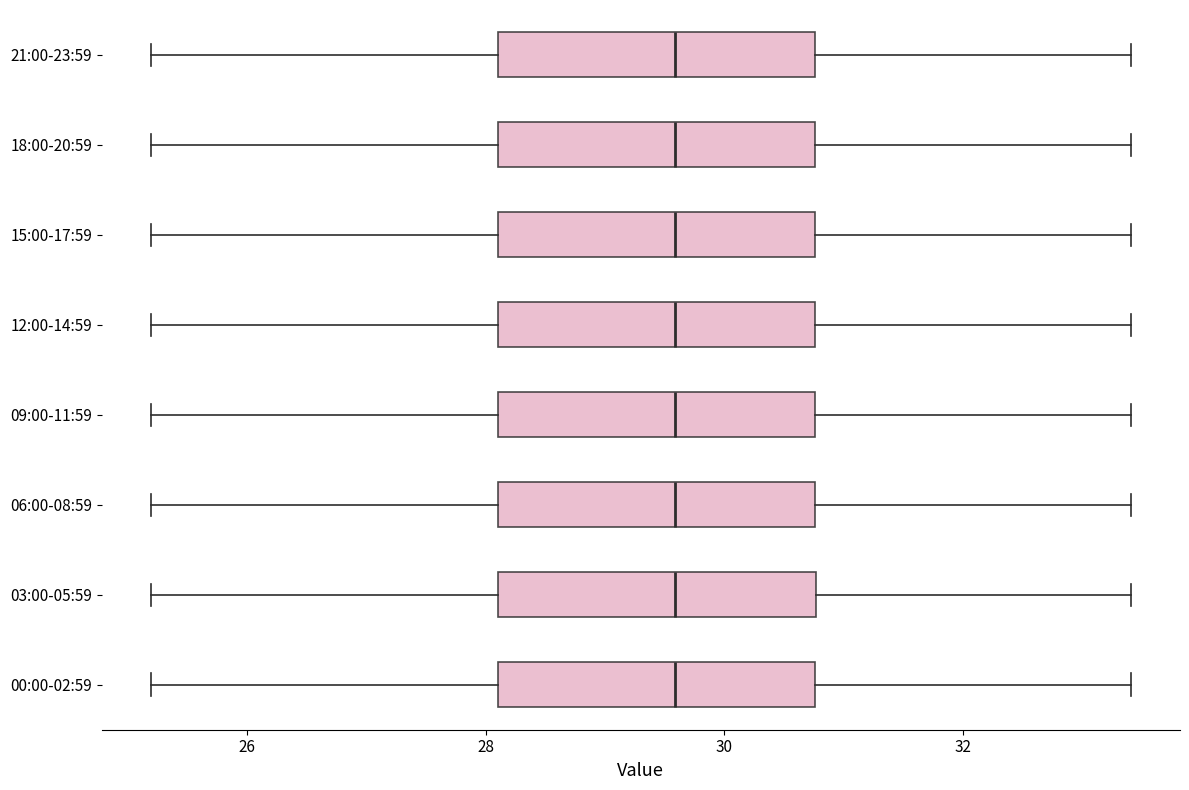

Where is the left edge of the box for 18:00-20:59 on the x-axis? The values are not printed on the chart, so give them approximately, as read against the axis.

28.2